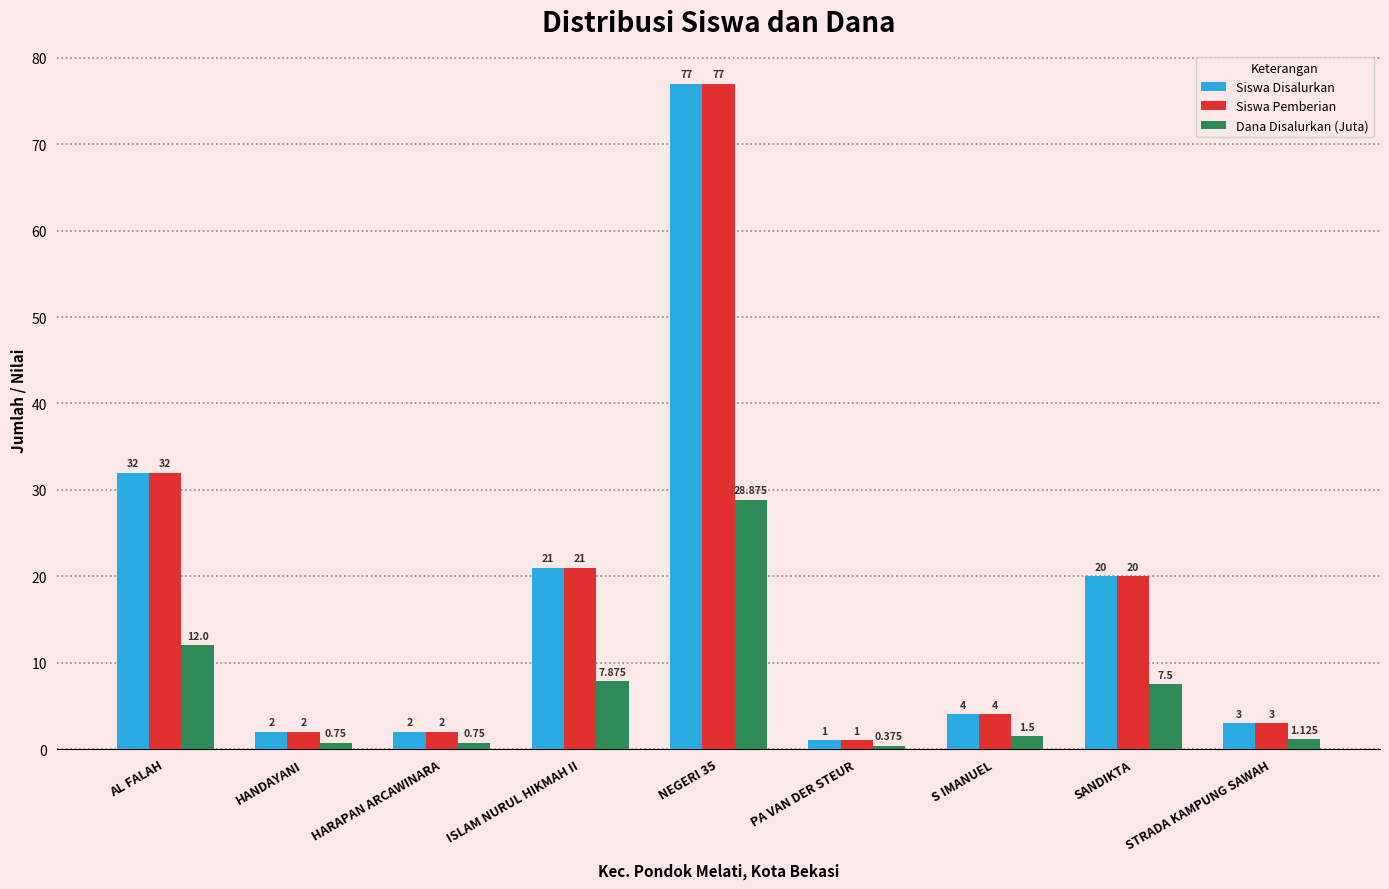

How many values in the Dana Disalurkan (Juta) series are below 1?

3